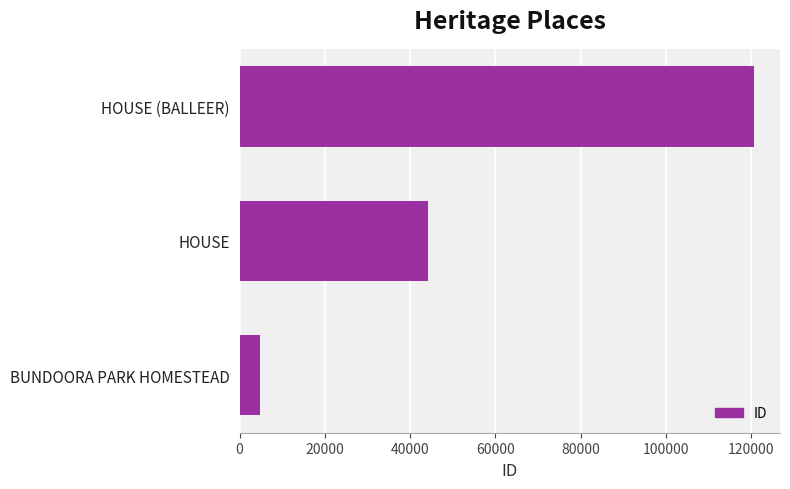

List the labels in order of value, largest first.

HOUSE (BALLEER), HOUSE, BUNDOORA PARK HOMESTEAD